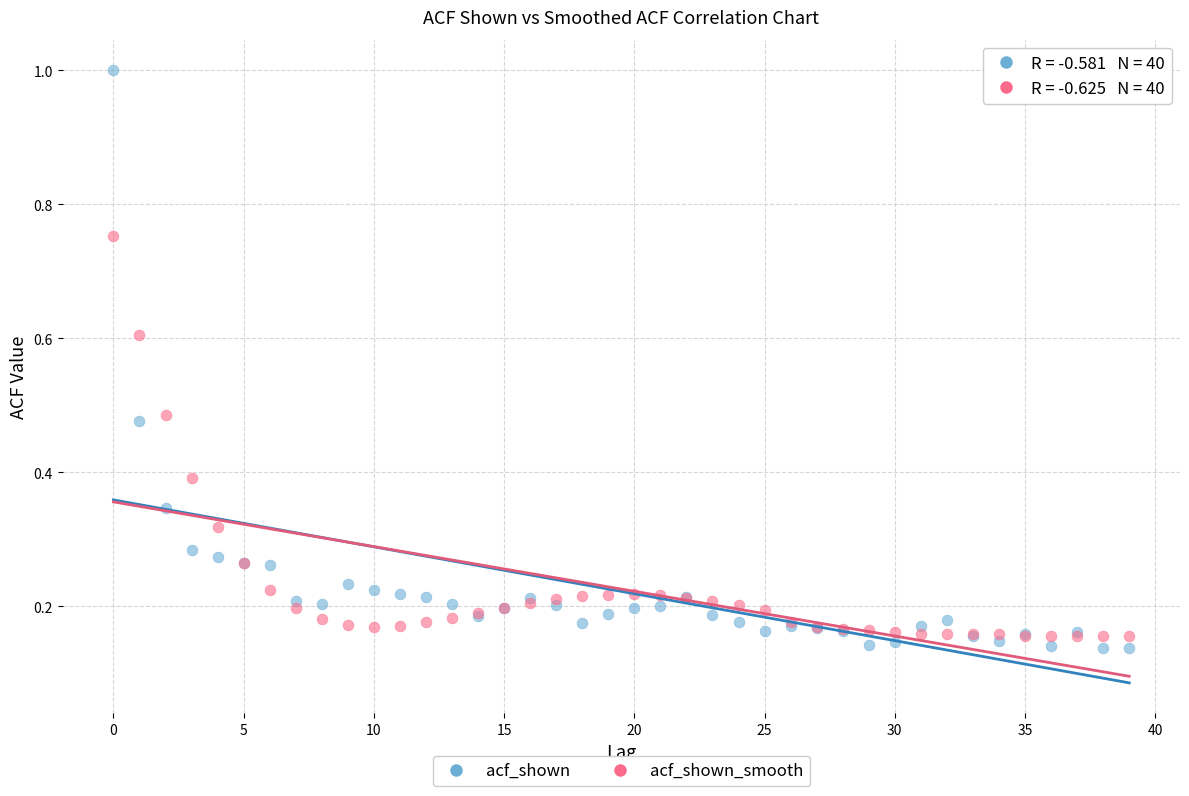

Which series reaches the maximum Y coordinate?

acf_shown